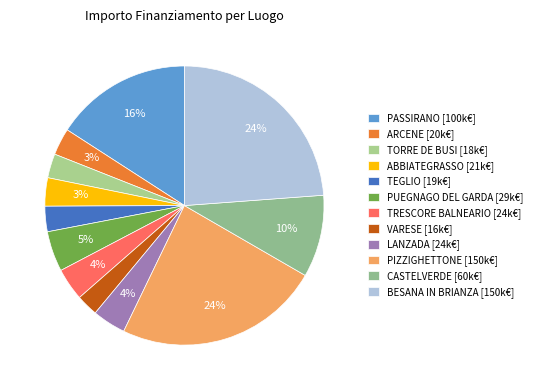

How many segments does this pie chart have?

12